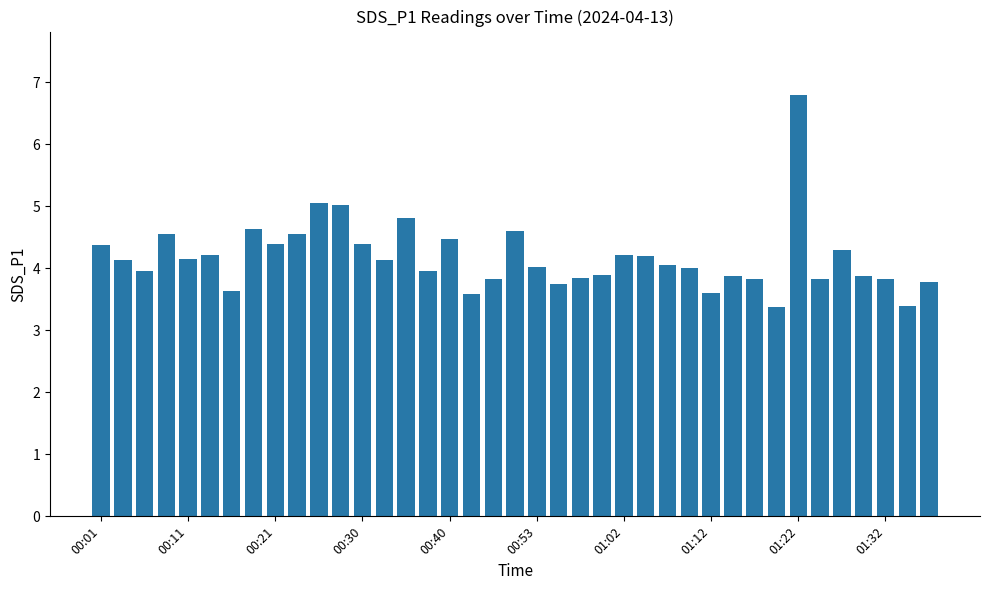

What is the value of the 25th bar from the left?

4.2